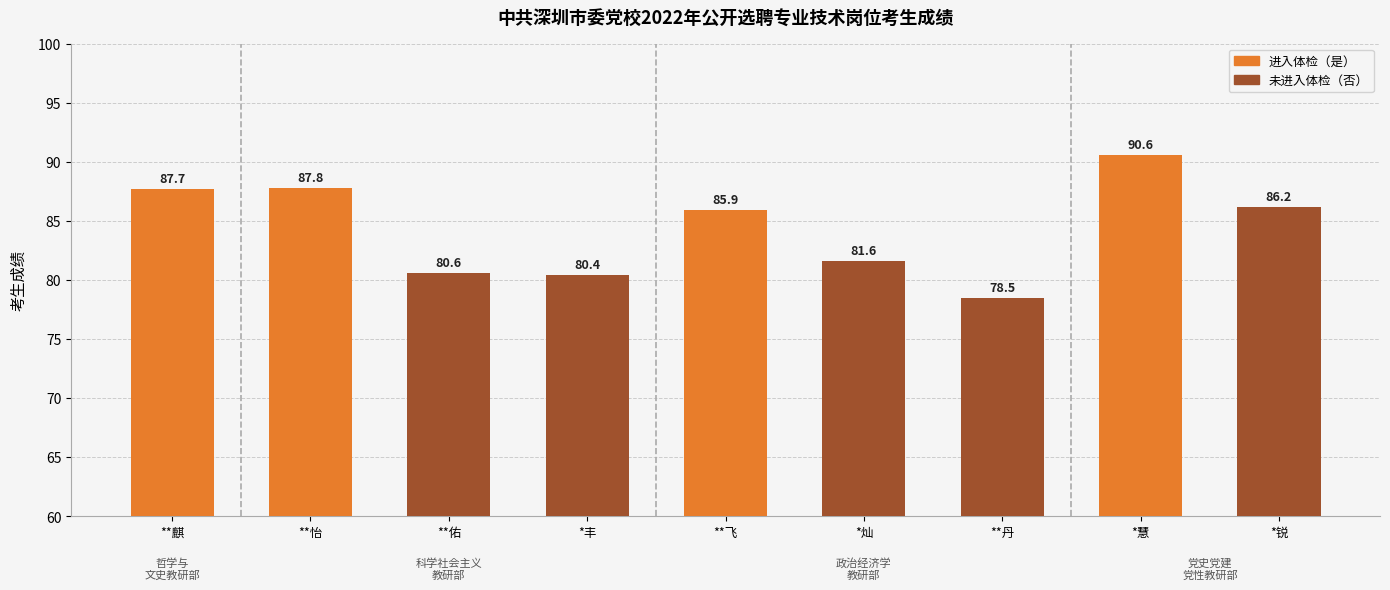

Read the value at **飞.

85.9